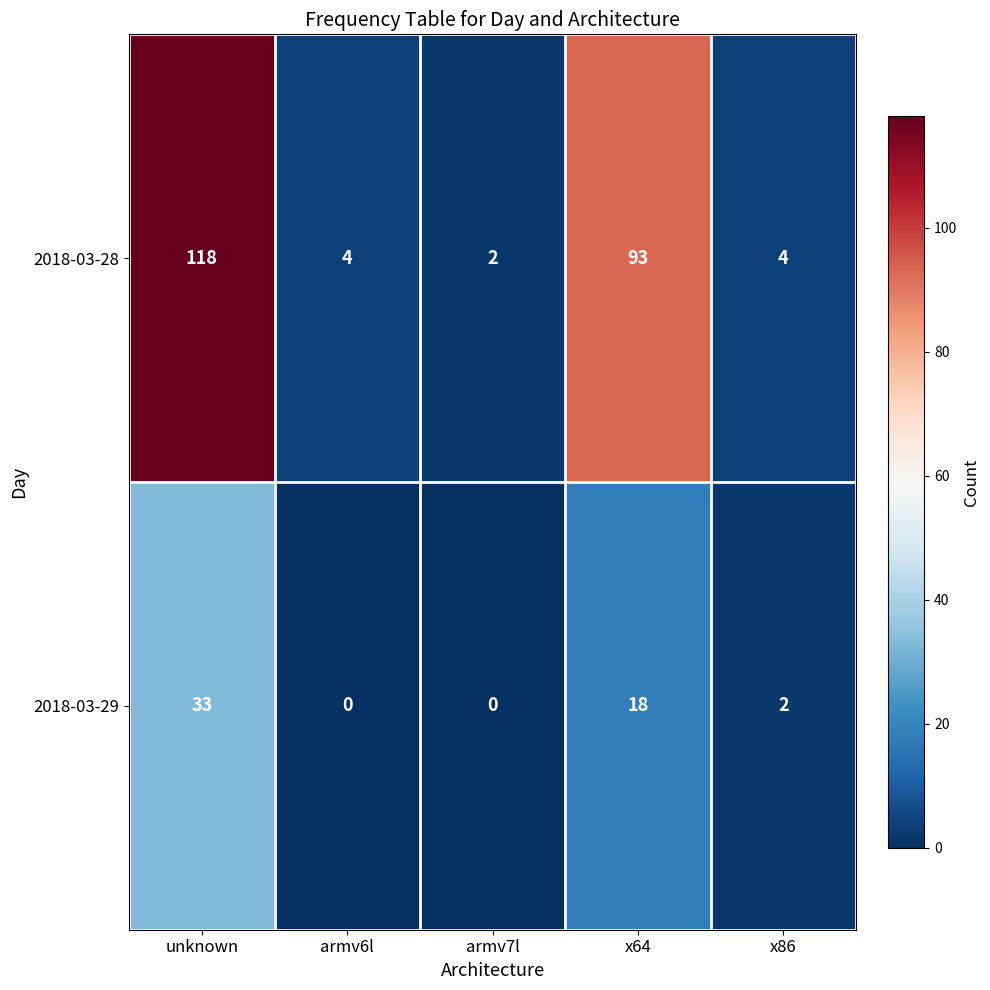

What is the difference between the maximum and minimum values in the 2018-03-29 series?

33